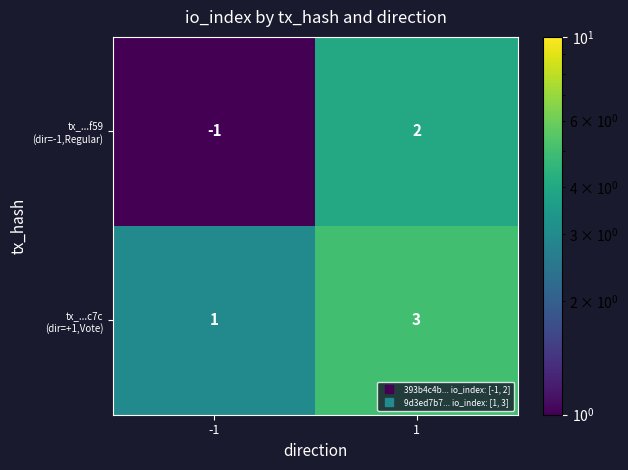

What is the spread (max minus min) of values at 1?

1